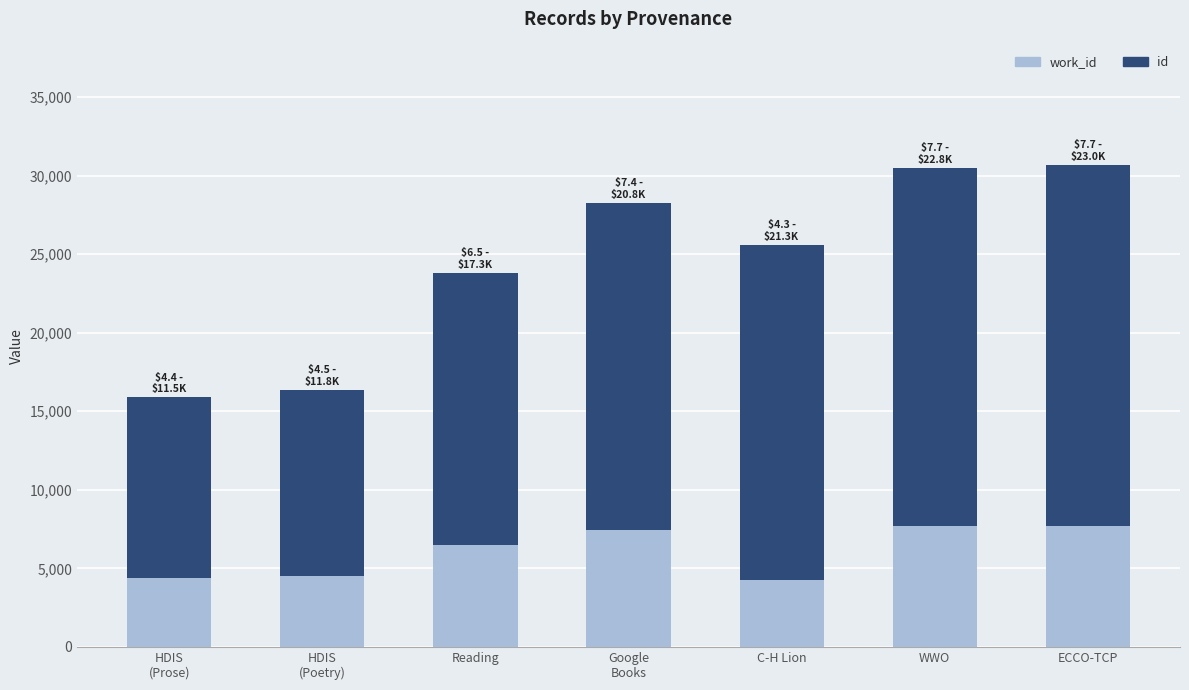

How many data points does each series have?

7